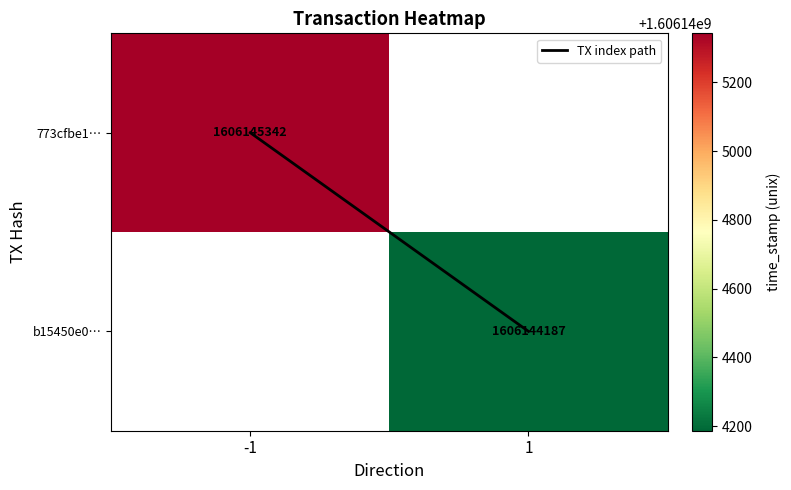

Which series changed the most between -1 and 1?

TX index path